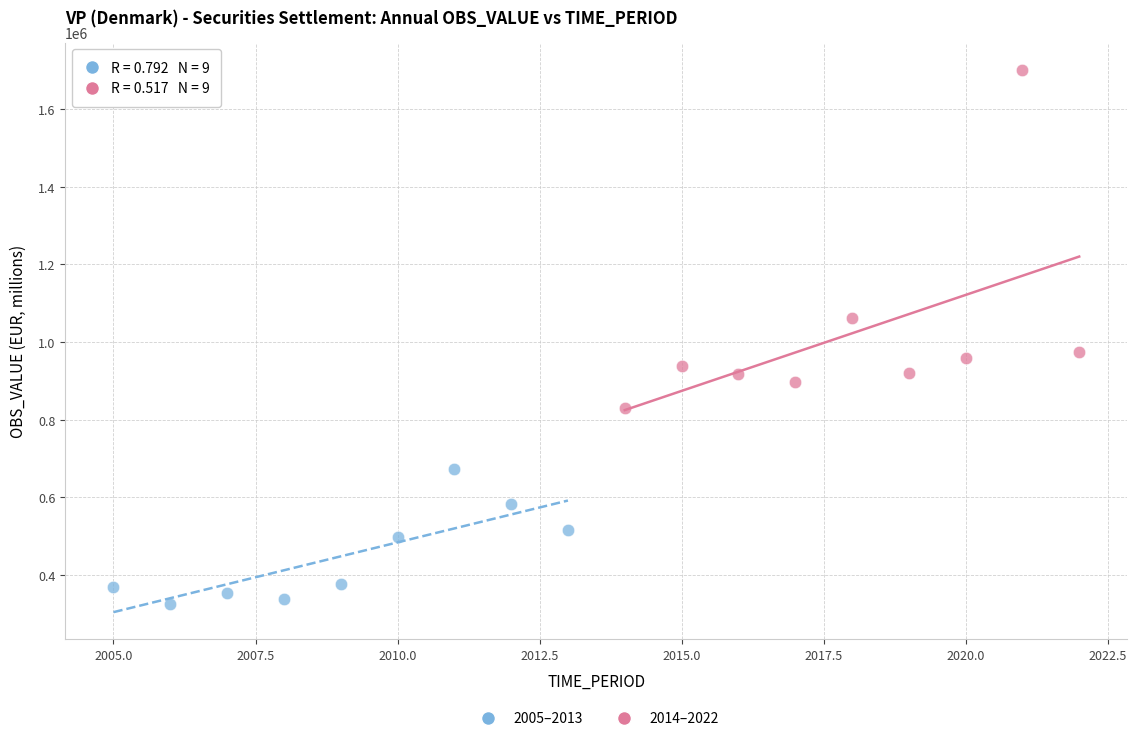

Which series contains the lowest Y value?

2005–2013